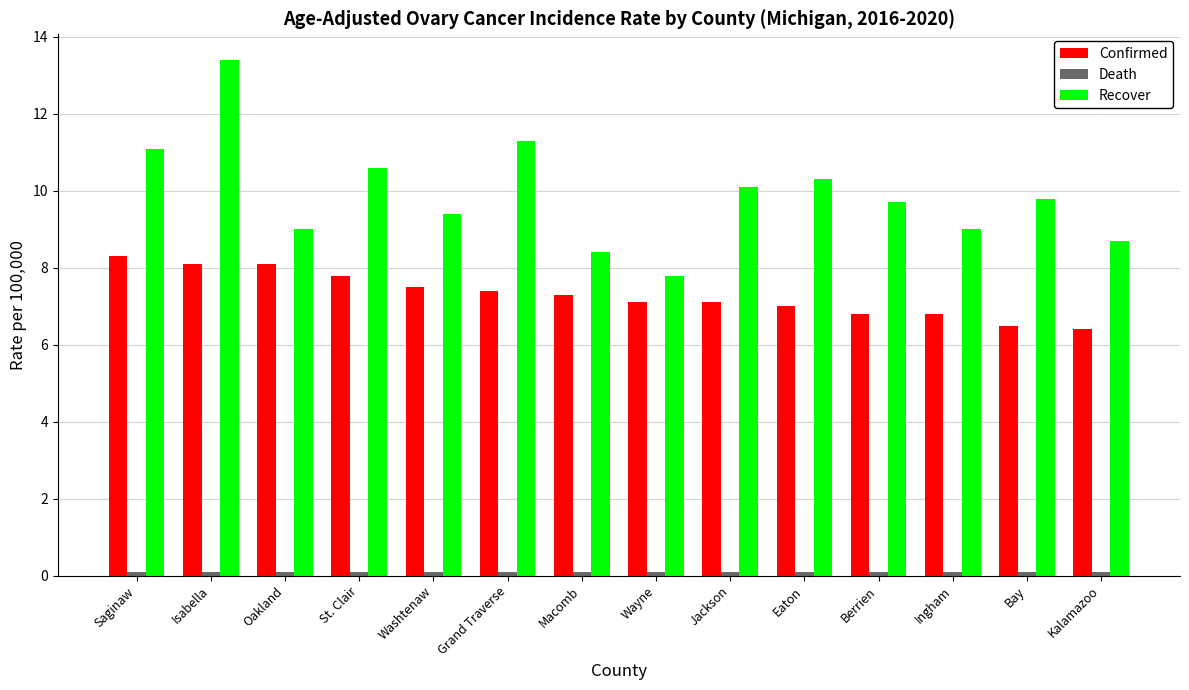

Is it true that Confirmed equals 10.9 at Bay?

False